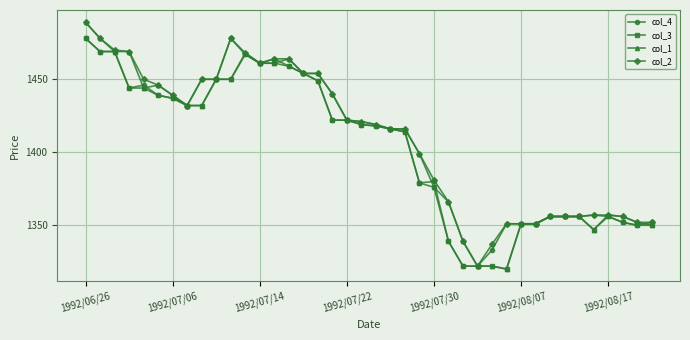

List the series in order of their overall mean, lowest first.

col_3, col_4, col_1, col_2